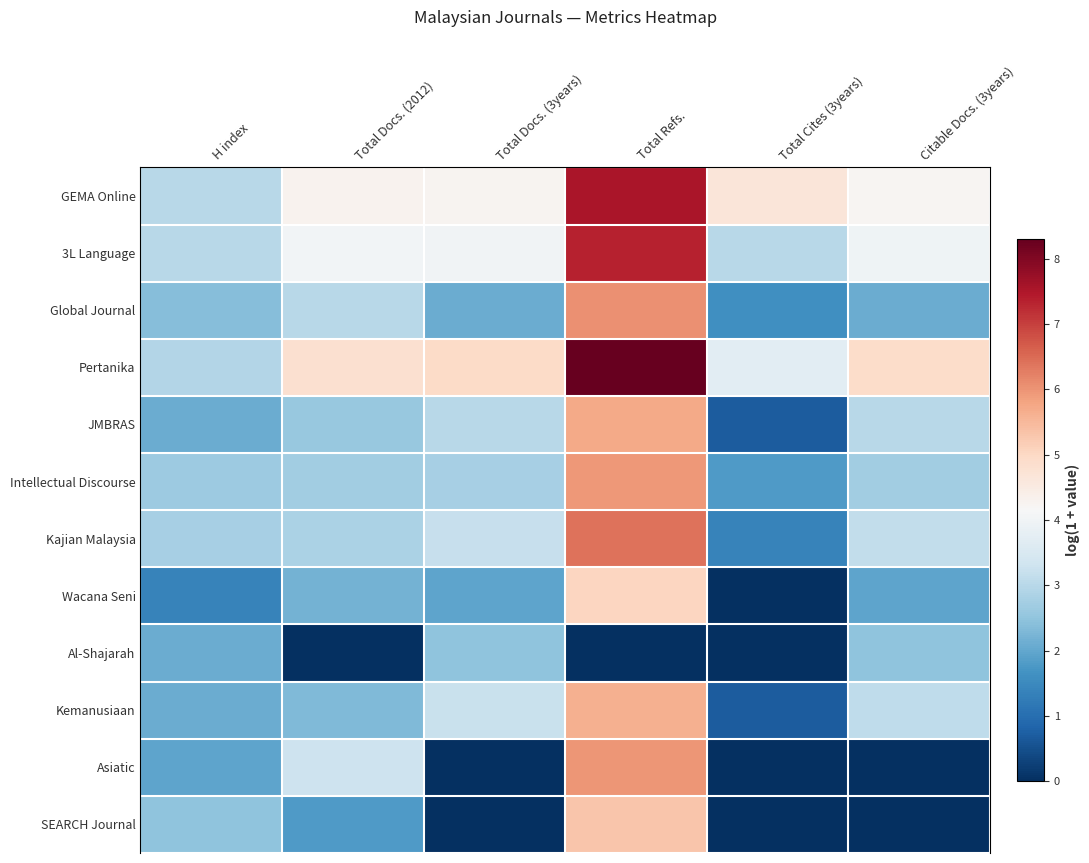

What is the greatest value displayed?

8.3